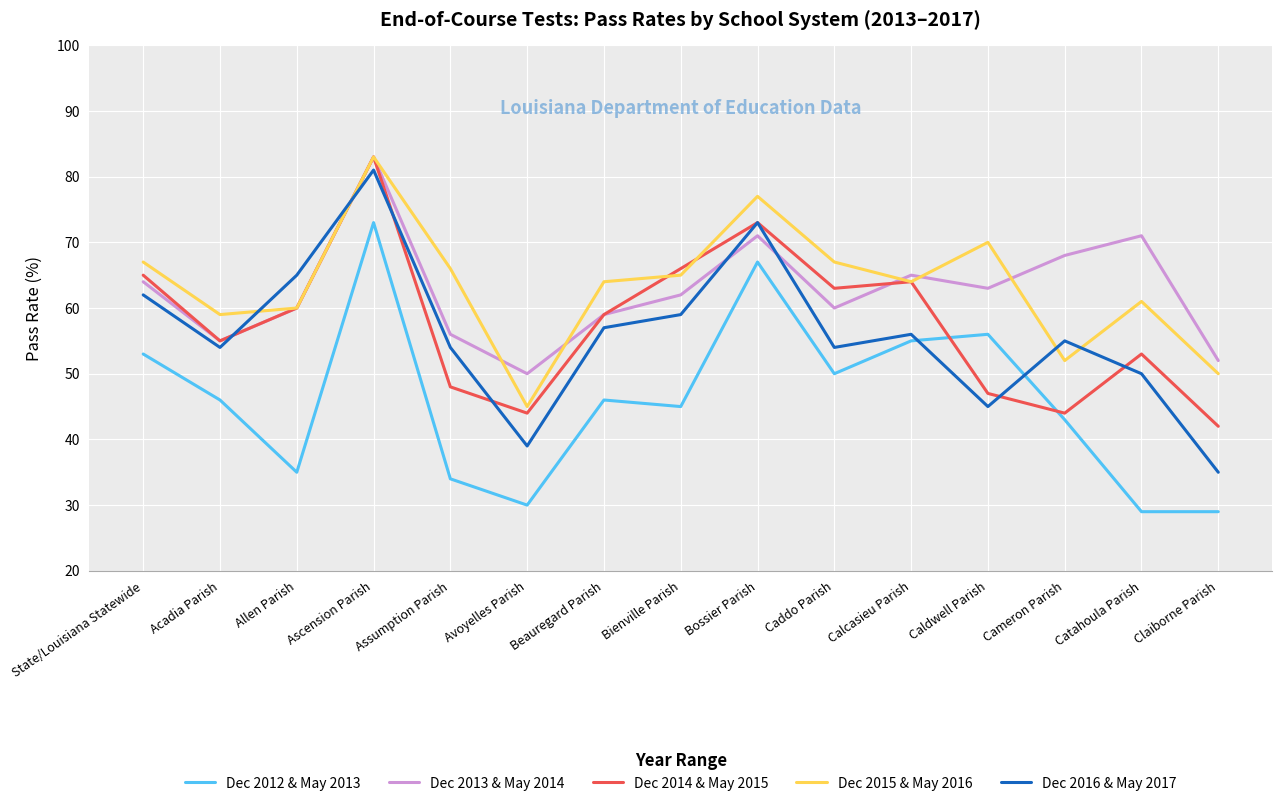

Reading left to right, what are all the values shown in this chart?

Dec 2012 & May 2013: State/Louisiana Statewide=53	Acadia Parish=46	Allen Parish=35	Ascension Parish=73	Assumption Parish=34	Avoyelles Parish=30	Beauregard Parish=46	Bienville Parish=45	Bossier Parish=67	Caddo Parish=50	Calcasieu Parish=55	Caldwell Parish=56	Cameron Parish=43	Catahoula Parish=29	Claiborne Parish=29
Dec 2013 & May 2014: State/Louisiana Statewide=64	Acadia Parish=55	Allen Parish=60	Ascension Parish=83	Assumption Parish=56	Avoyelles Parish=50	Beauregard Parish=59	Bienville Parish=62	Bossier Parish=71	Caddo Parish=60	Calcasieu Parish=65	Caldwell Parish=63	Cameron Parish=68	Catahoula Parish=71	Claiborne Parish=52
Dec 2014 & May 2015: State/Louisiana Statewide=65	Acadia Parish=55	Allen Parish=60	Ascension Parish=83	Assumption Parish=48	Avoyelles Parish=44	Beauregard Parish=59	Bienville Parish=66	Bossier Parish=73	Caddo Parish=63	Calcasieu Parish=64	Caldwell Parish=47	Cameron Parish=44	Catahoula Parish=53	Claiborne Parish=42
Dec 2015 & May 2016: State/Louisiana Statewide=67	Acadia Parish=59	Allen Parish=60	Ascension Parish=83	Assumption Parish=66	Avoyelles Parish=45	Beauregard Parish=64	Bienville Parish=65	Bossier Parish=77	Caddo Parish=67	Calcasieu Parish=64	Caldwell Parish=70	Cameron Parish=52	Catahoula Parish=61	Claiborne Parish=50
Dec 2016 & May 2017: State/Louisiana Statewide=62	Acadia Parish=54	Allen Parish=65	Ascension Parish=81	Assumption Parish=54	Avoyelles Parish=39	Beauregard Parish=57	Bienville Parish=59	Bossier Parish=73	Caddo Parish=54	Calcasieu Parish=56	Caldwell Parish=45	Cameron Parish=55	Catahoula Parish=50	Claiborne Parish=35